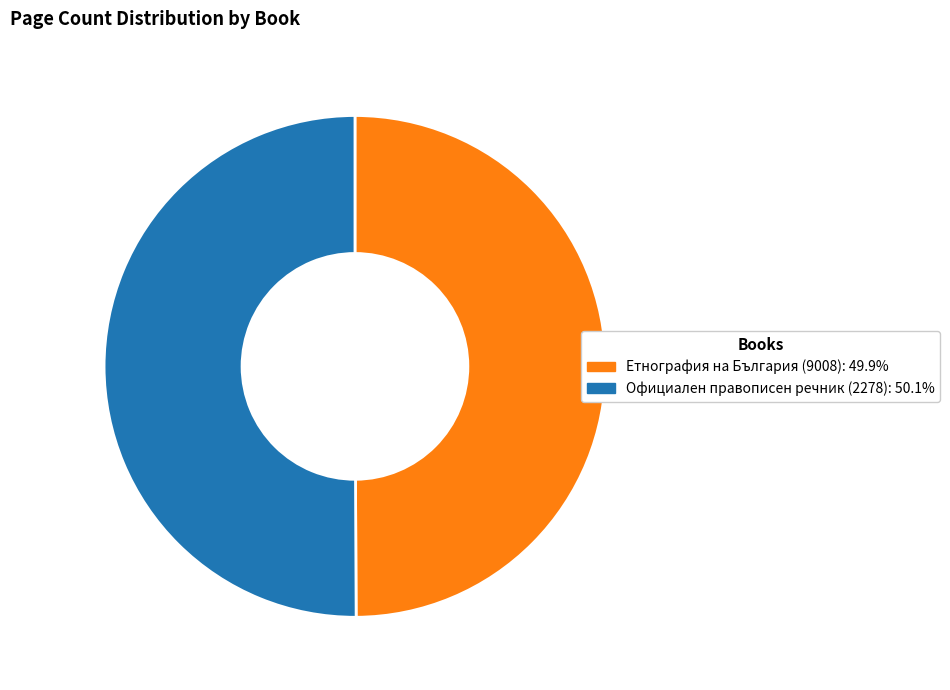

Is the sum of Официален правописен речник (2278) and Етнография на България (9008) greater than half?

Yes